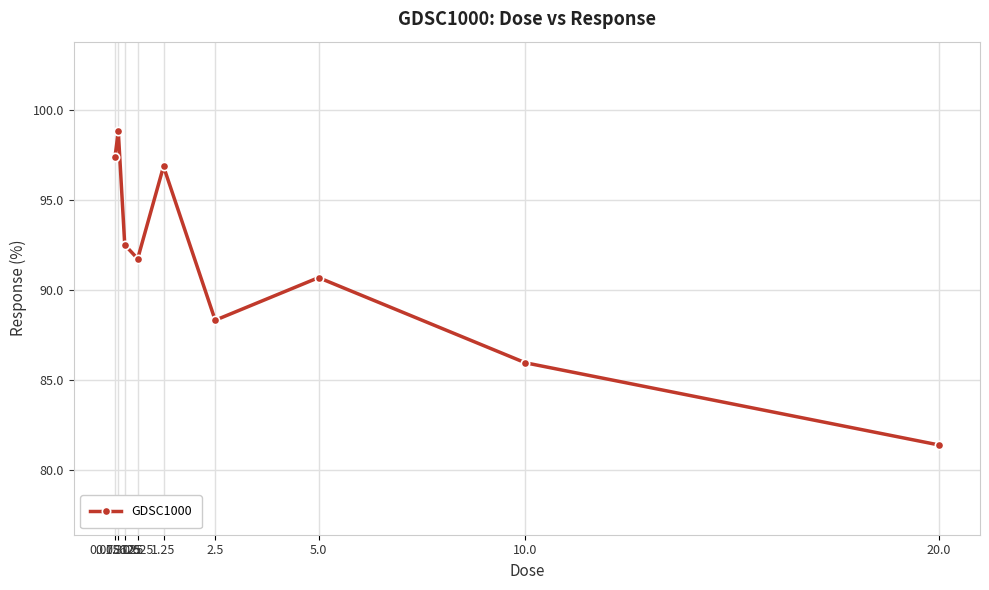

Reading right to left, extract all data points from this chart.

81.4	86.0	90.7	88.3	96.9	91.7	92.5	98.8	97.4